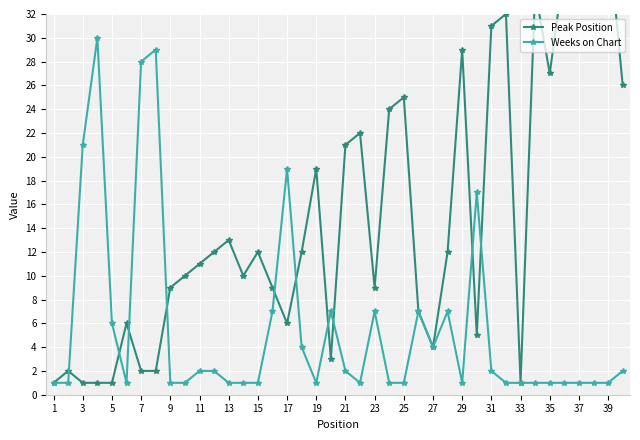

True or false: Weeks on Chart has a value of 3 at 21.

False